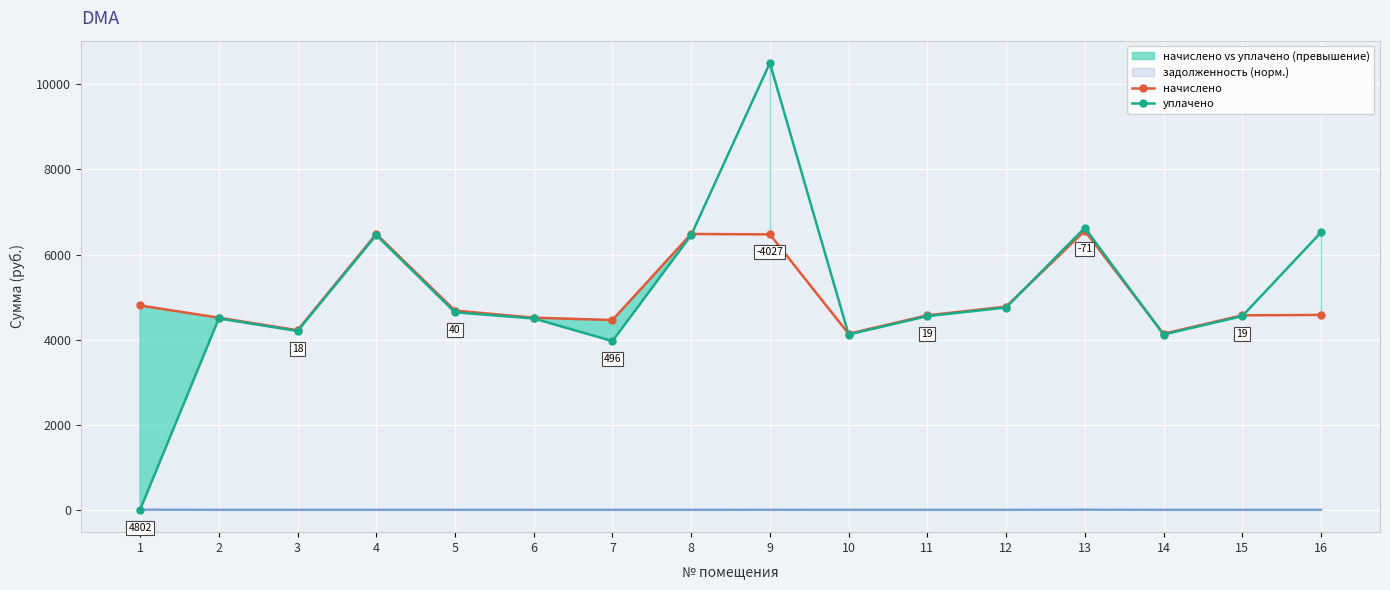

Which series has the largest total across all categories?

уплачено